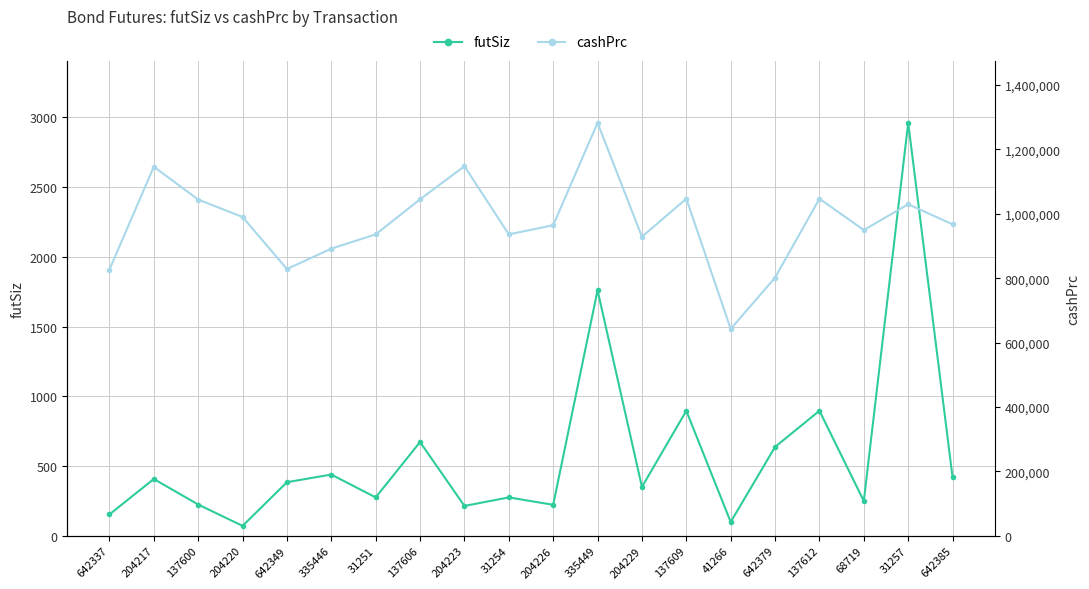

Where is the first local minimum for futSiz?

204220